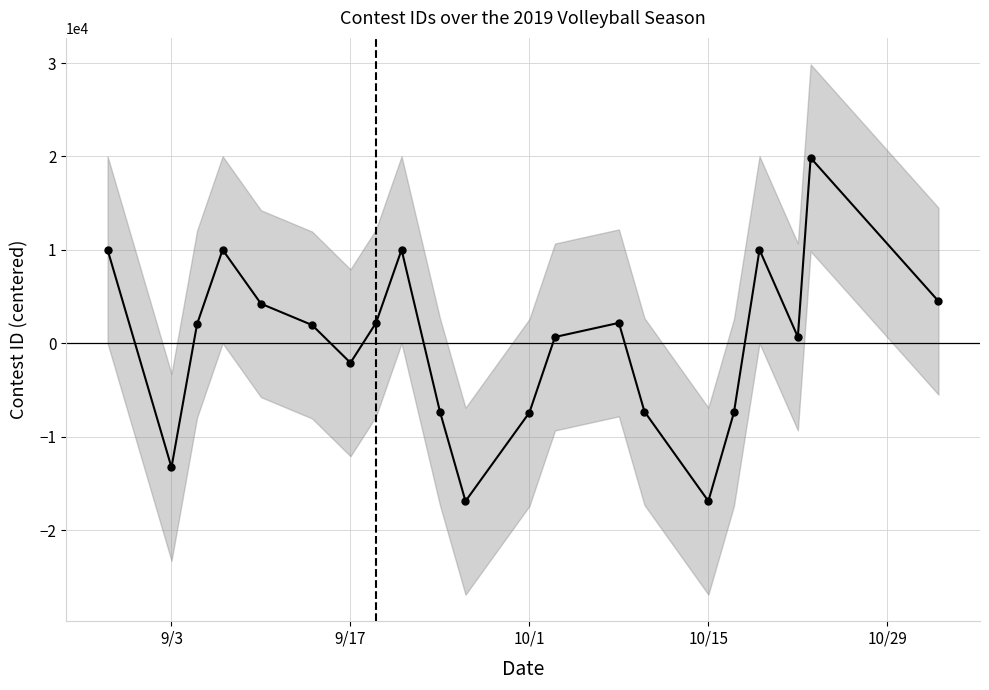

How many positive values are there?

13